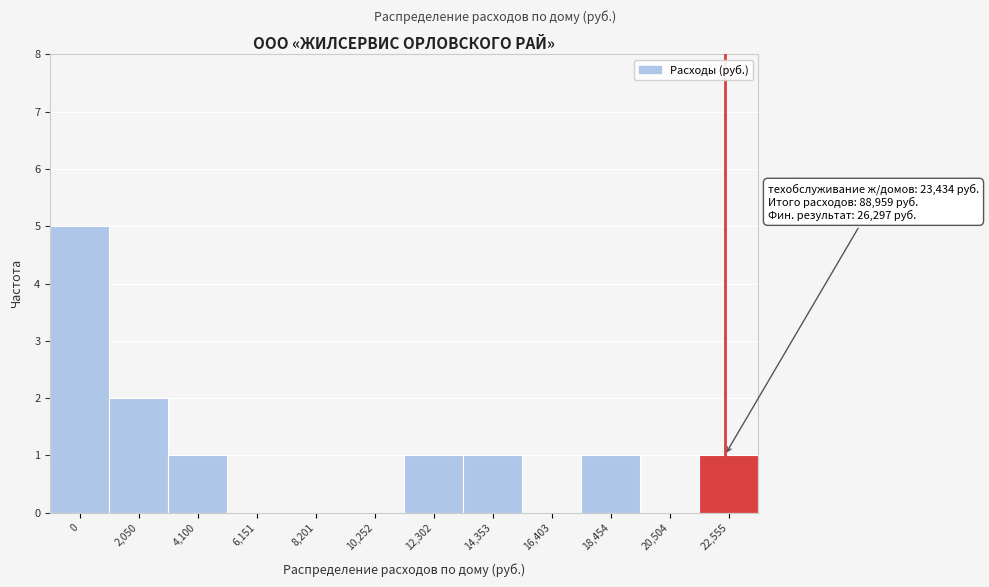

Reading left to right, what are all the values shown in this chart?

0=5	2,050=2	4,100=1	6,151=0	8,201=0	10,252=0	12,302=1	14,353=1	16,403=0	18,454=1	20,504=0	22,555=1